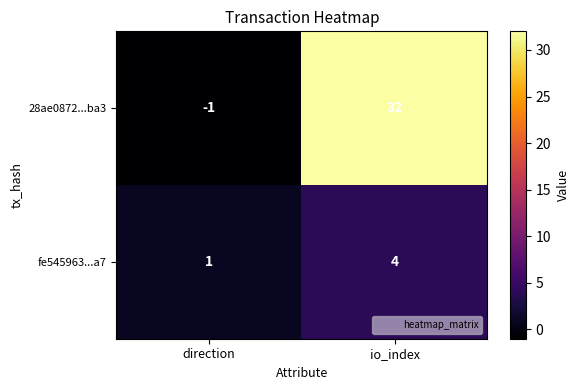

Which series has the largest range (max minus min)?

28ae0872...ba3